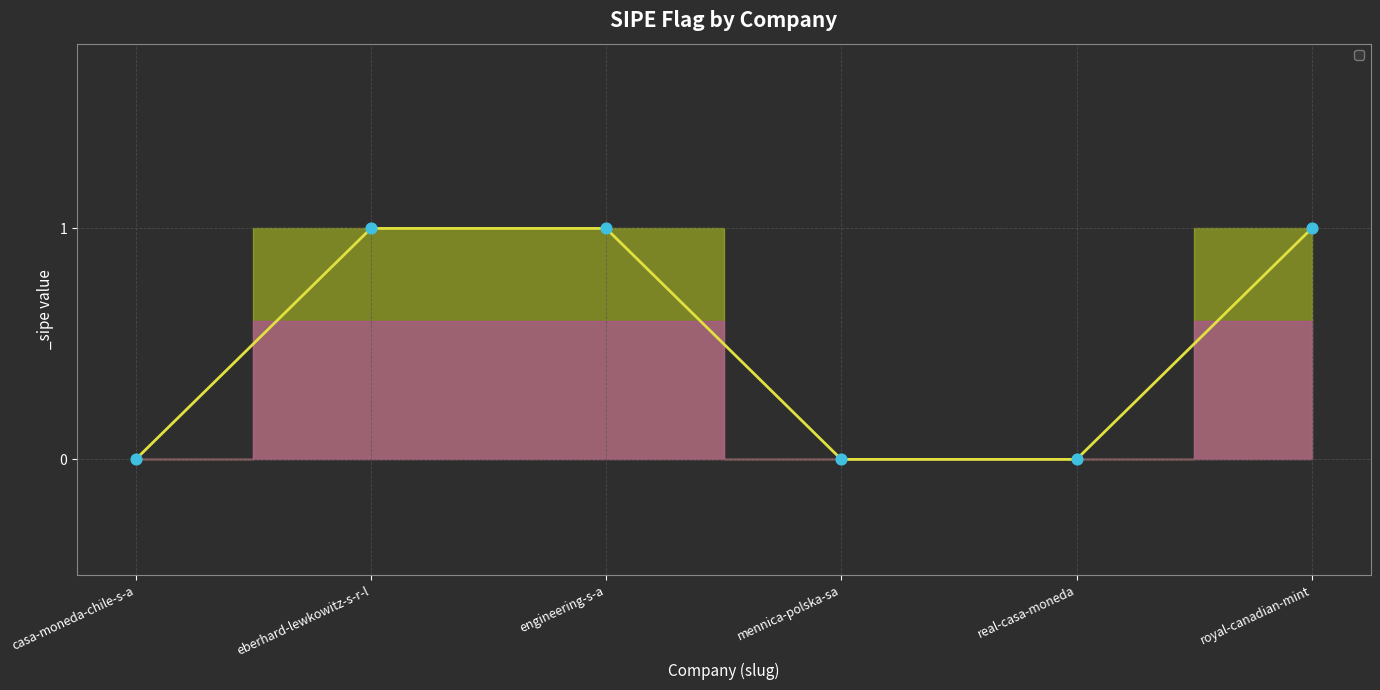

What is the change in value from mennica-polska-sa to royal-canadian-mint?

+1